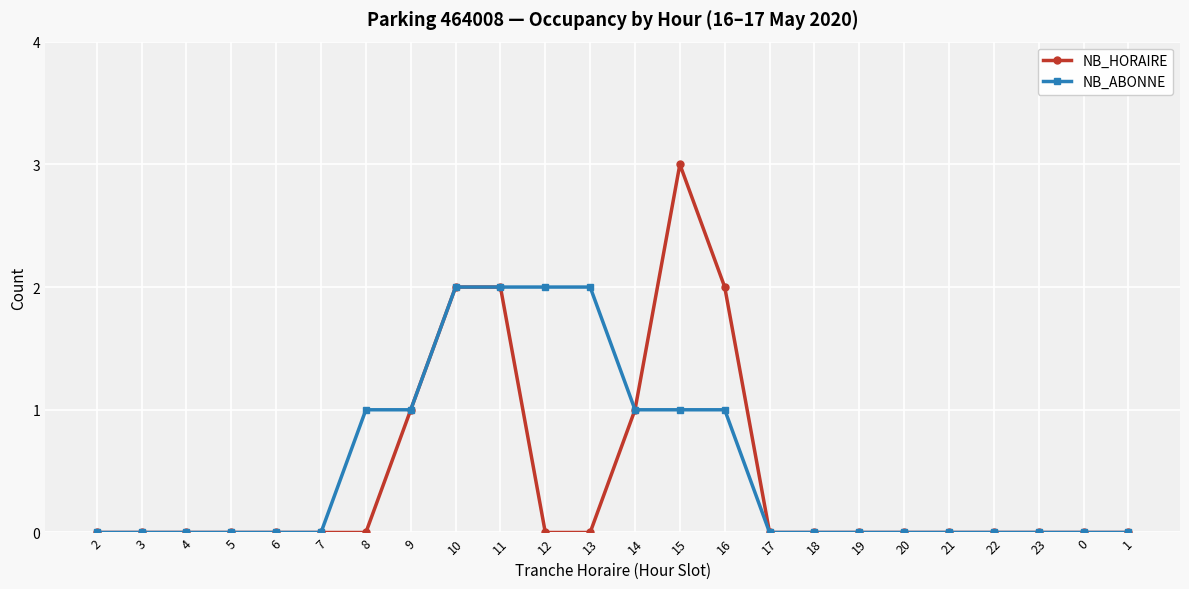

What is the label of the 13th point from the left?

14